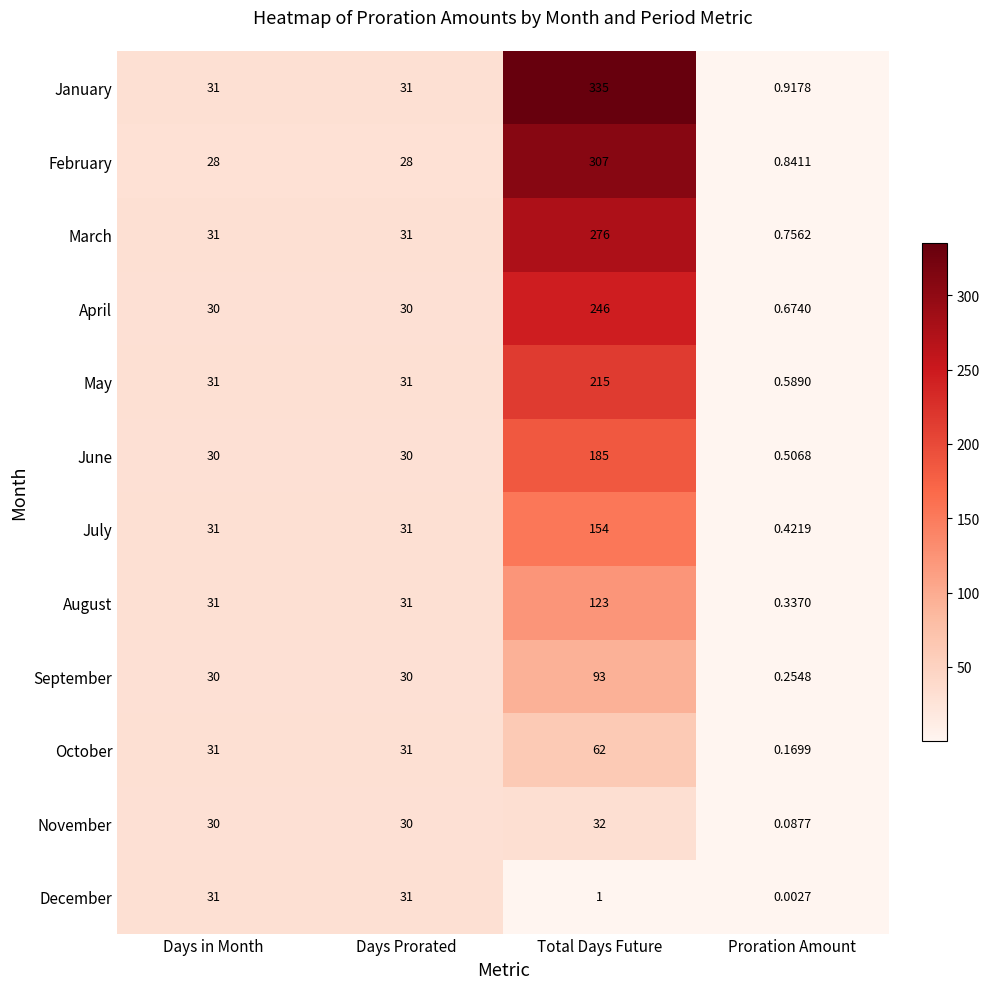

Which series has the largest range (max minus min)?

January